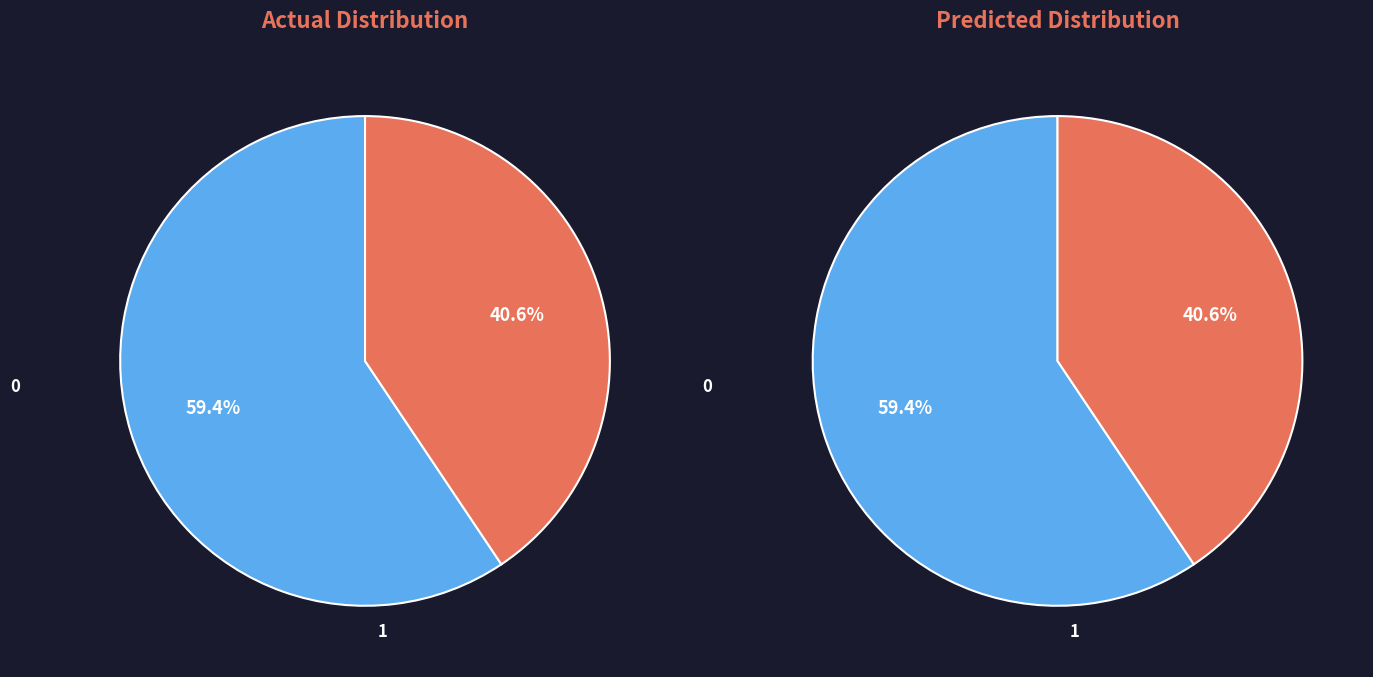

Do 11 and 1 together represent more than half of the pie?

No